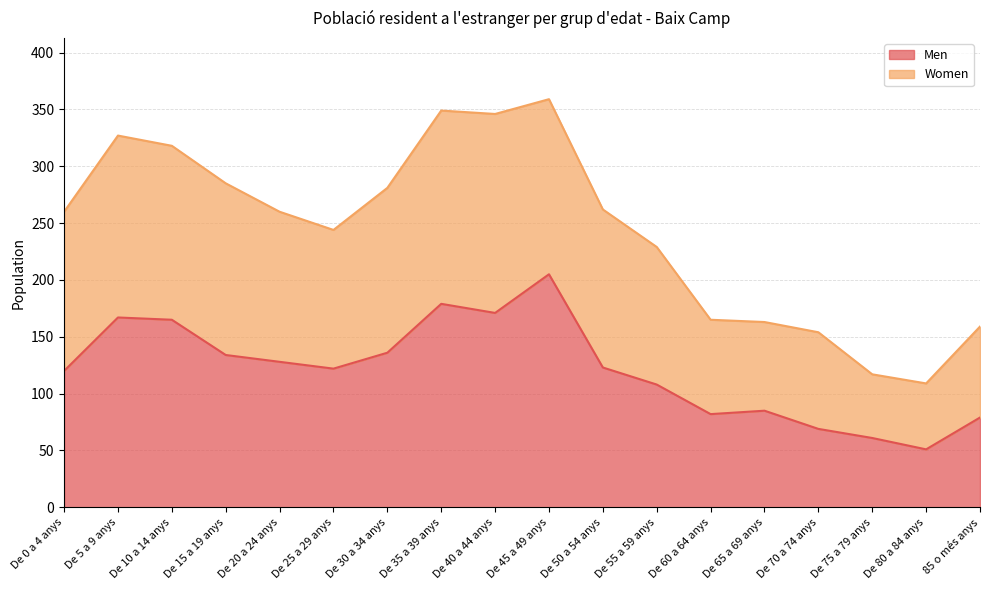

At how many categories does at least one series exceed 270?

7